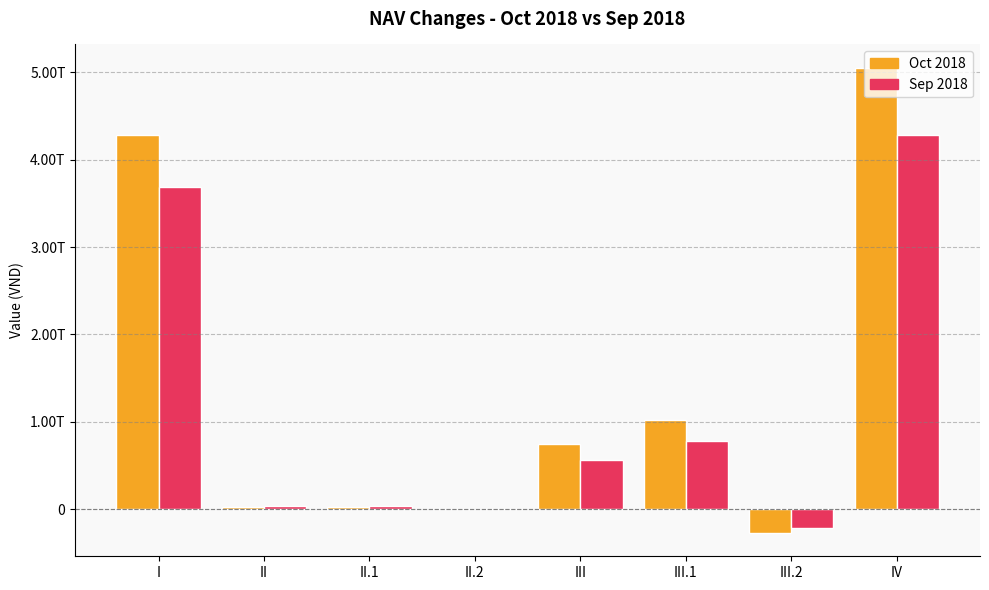

What value does the Sep 2018 series have at III.1, to the nearest 50?

782682124350